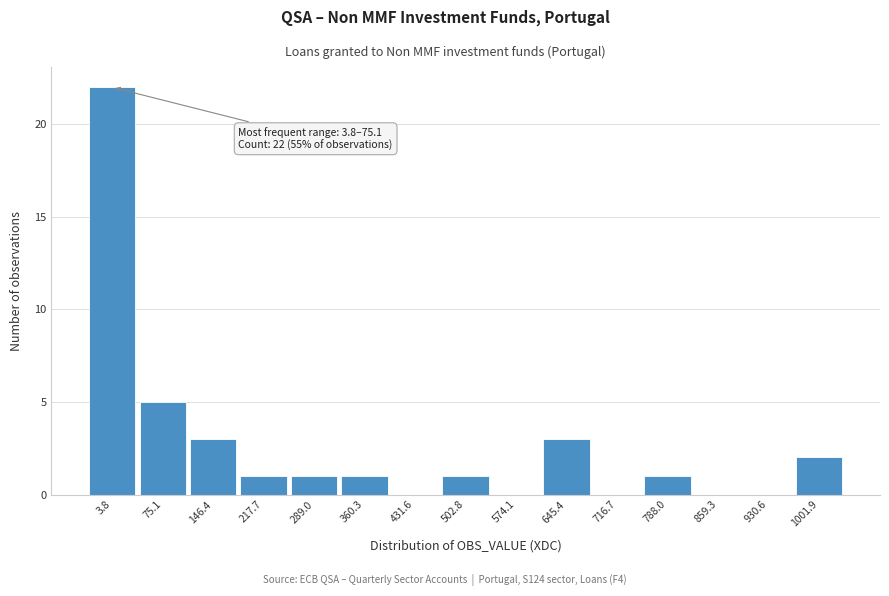

Reading left to right, list all the values displayed in this chart.

3.8=22	75.1=5	146.4=3	217.7=1	289.0=1	360.3=1	431.6=0	502.8=1	574.1=0	645.4=3	716.7=0	788.0=1	859.3=0	930.6=0	1001.9=2